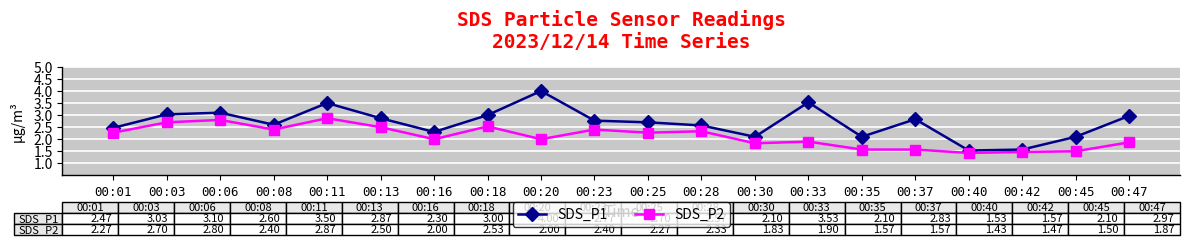

Which category has the lowest value across all series?

00:40